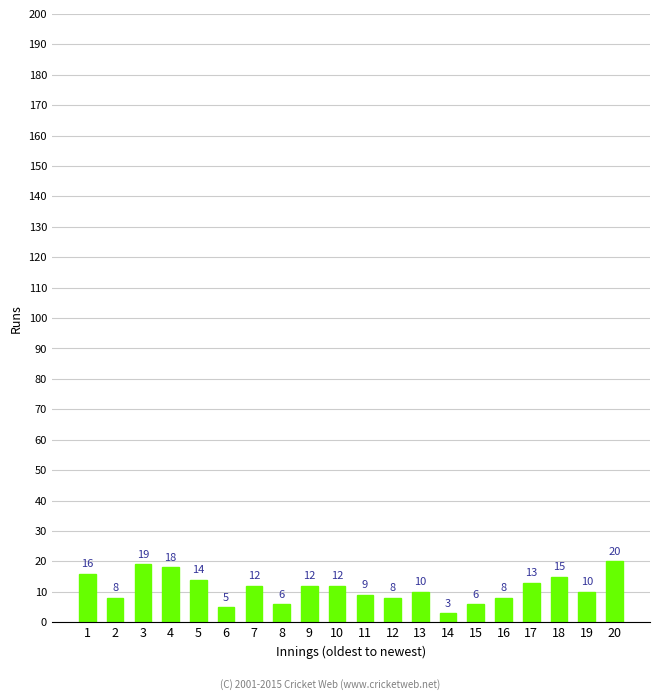

Which category has the lowest value across all series?

14